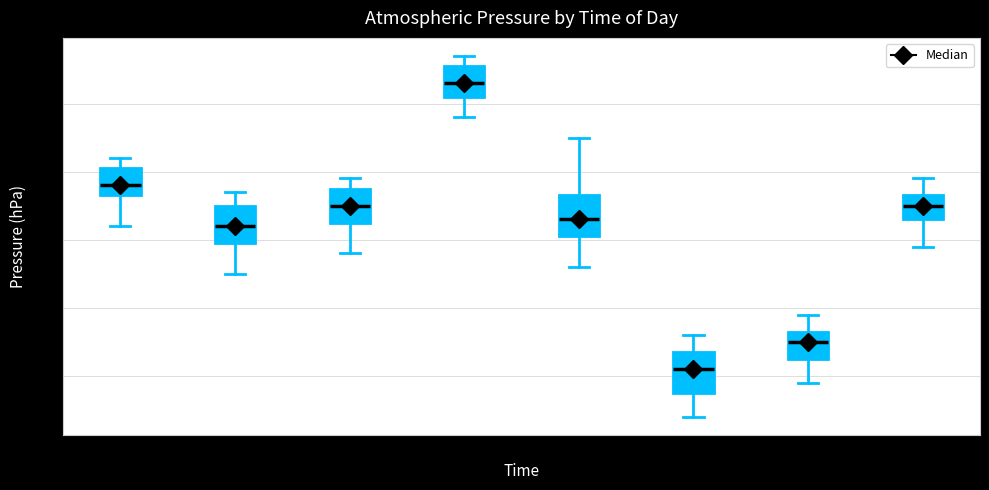

Reading left to right, read every box against the y-axis: the position of its median line, the range the box covers, and the ends of its whiskers. The values are not printed on the chart, so give them approximately, as read against the axis.

00:00: median 930.8, box 930.7 to 931.1, whiskers 930.2 to 931.2
03:00: median 930.2, box 930.0 to 930.5, whiskers 929.5 to 930.7
06:00: median 930.5, box 930.3 to 930.8, whiskers 929.8 to 930.9
09:00: median 932.3, box 932.1 to 932.6, whiskers 931.8 to 932.7
12:00: median 930.3, box 930.1 to 930.7, whiskers 929.6 to 931.5
15:00: median 928.1, box 927.8 to 928.4, whiskers 927.4 to 928.6
18:00: median 928.5, box 928.3 to 928.7, whiskers 927.9 to 928.9
21:00: median 930.5, box 930.3 to 930.7, whiskers 929.9 to 930.9